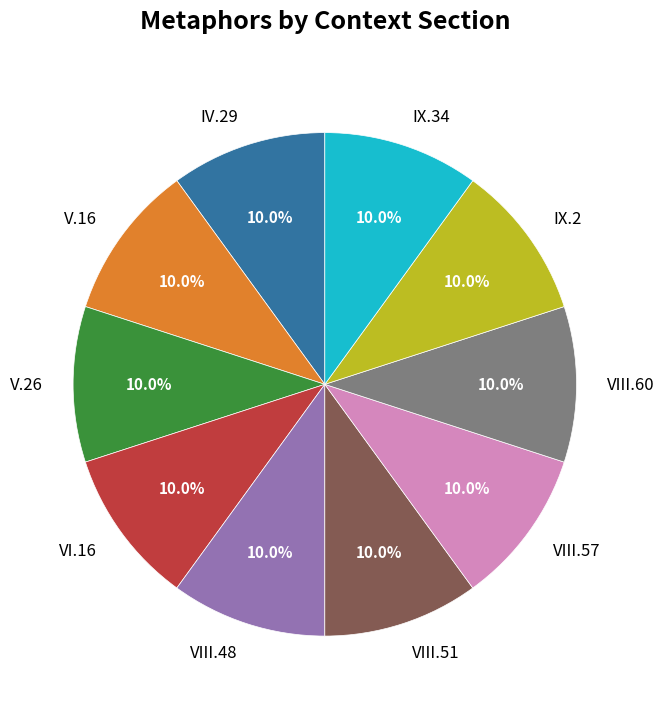

What percentage do V.16 and VI.16 together represent?

20.0%